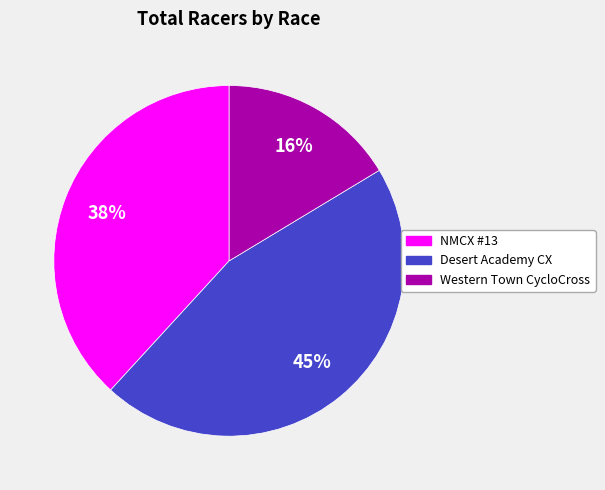

What is the ratio of the value at Western Town CycloCross to the value at Desert Academy CX?

0.4